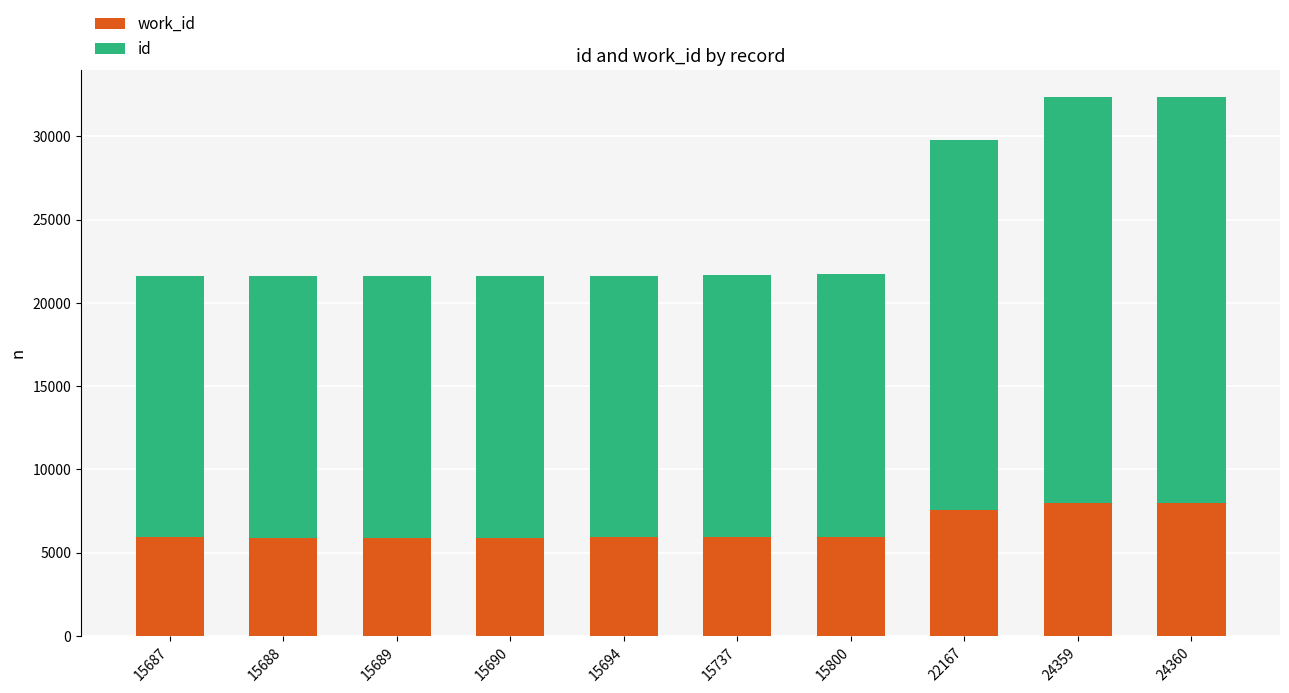

Does the chart contain stacked bars?

Yes